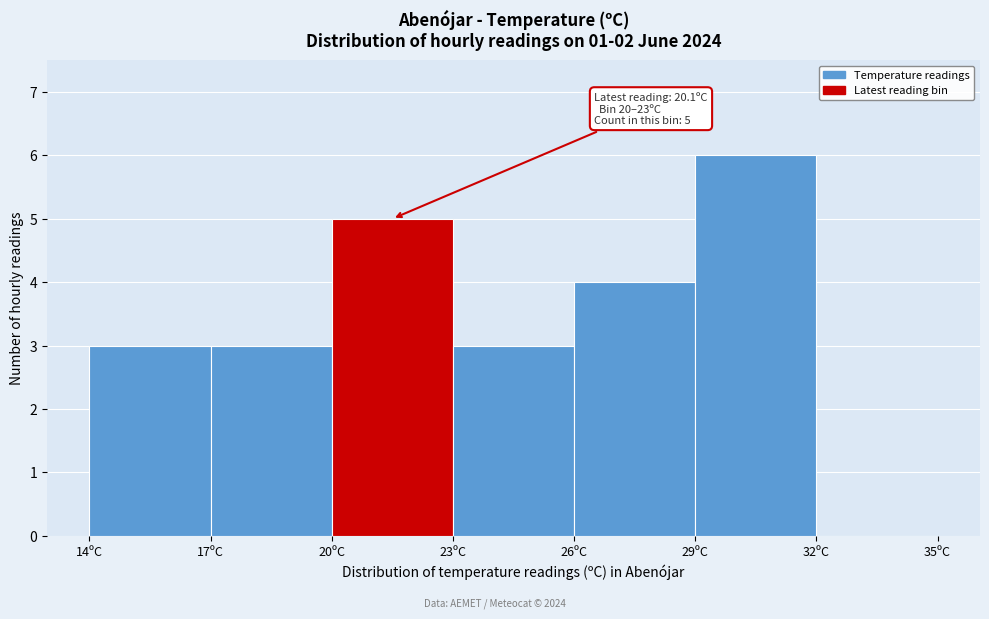

Which range on the x-axis has the tallest bar?

29 to 32